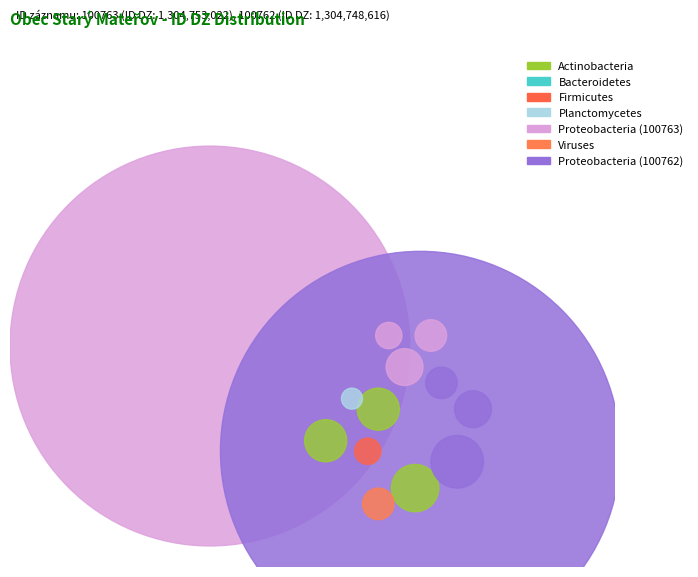

Does any single category account for the majority?

Yes